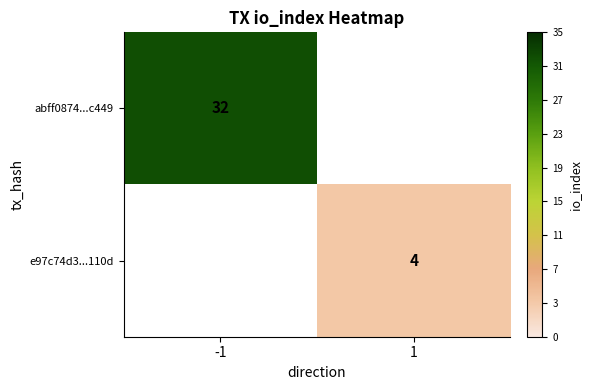

The e97c74d3...110d series shows 4 at 1. True or false?

True